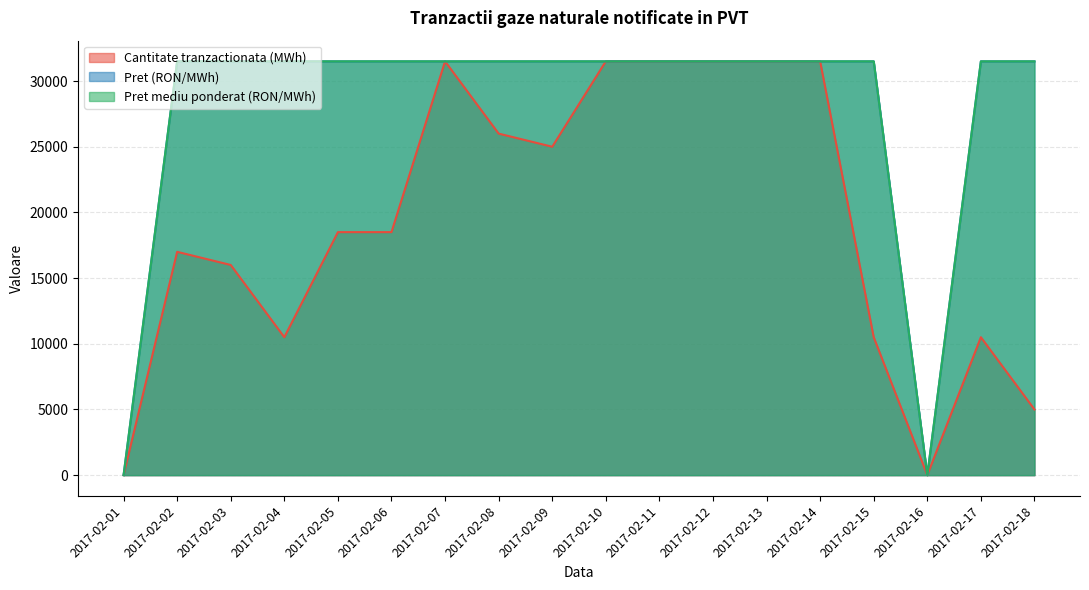

At which label is Pret (RON/MWh) closest to 15750?

2017-02-01